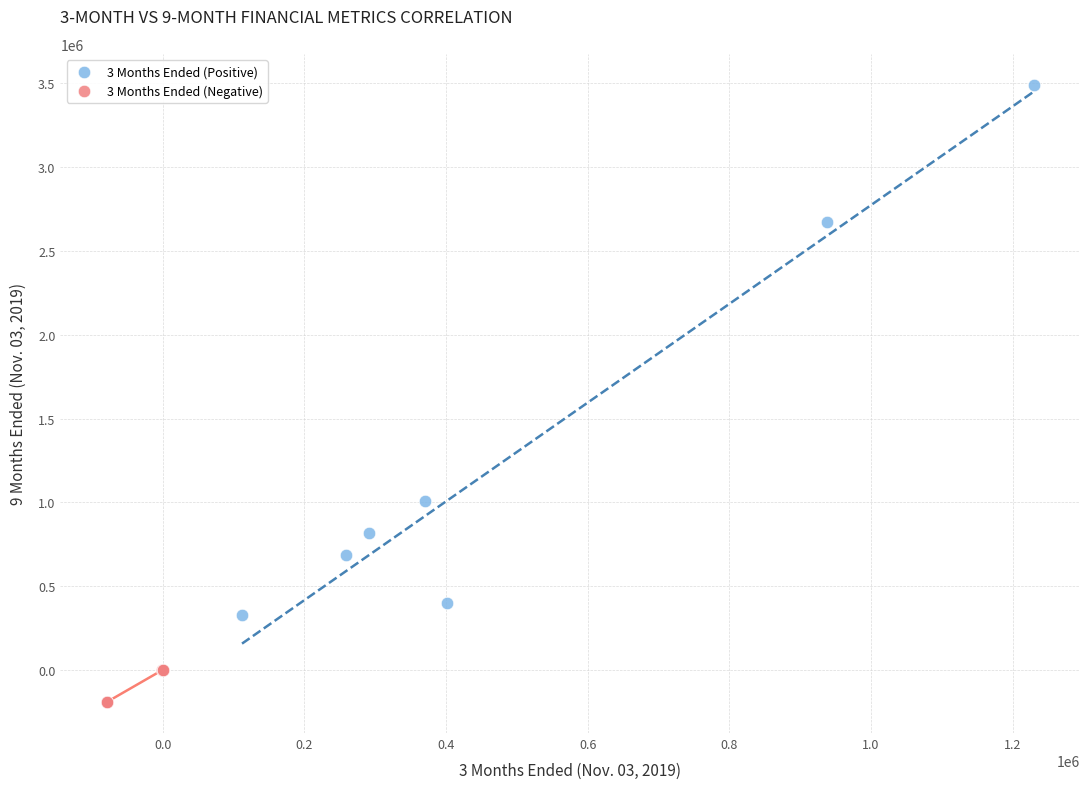

Which series contains the highest Y value?

3 Months Ended (Positive)